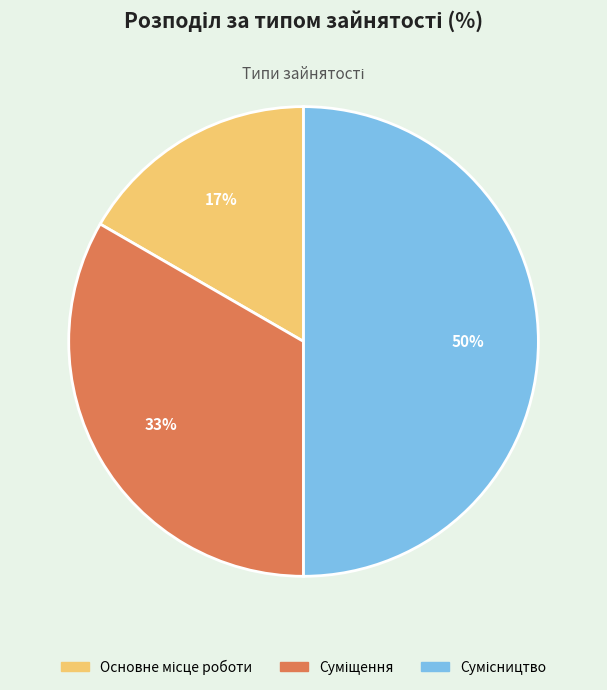

To the nearest percent, what is the difference between the largest and smallest slice percentages?

33%